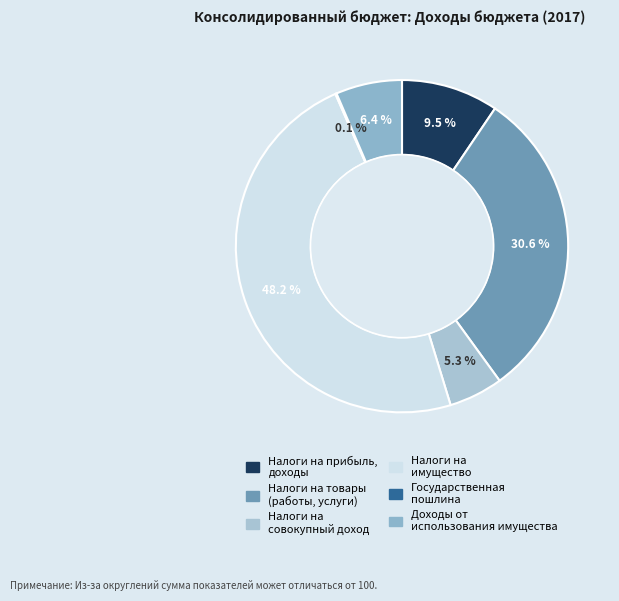

To the nearest percent, what is the average slice percentage?

17%